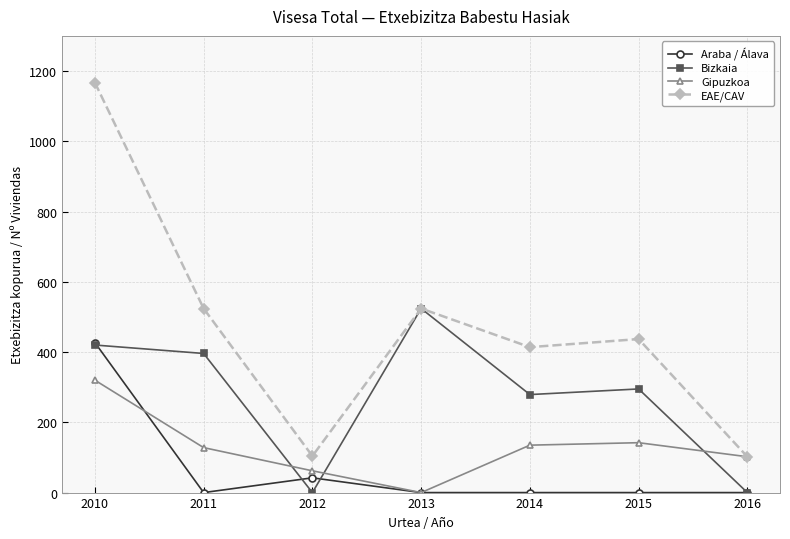

List the series in order of their peak value, highest first.

EAE/CAV, Bizkaia, Araba / Álava, Gipuzkoa